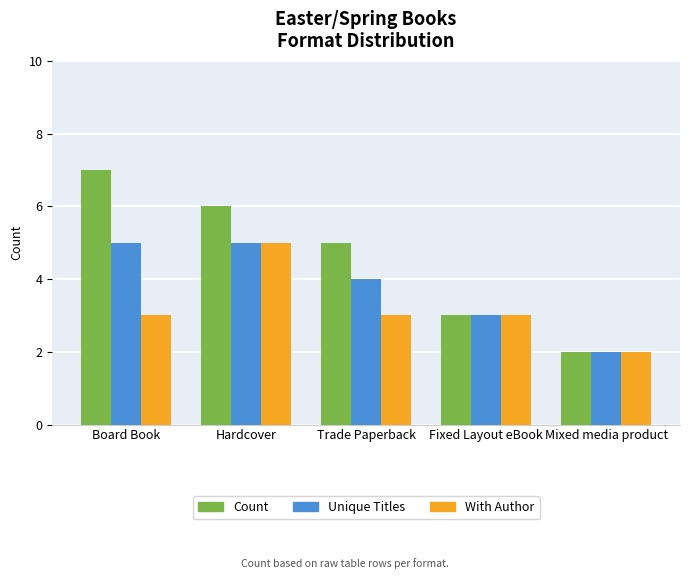

The Unique Titles series shows 1 at Trade Paperback. True or false?

False